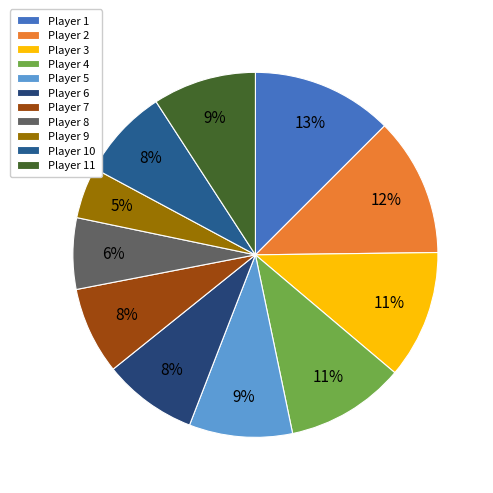

Is there any slice that represents more than half of the pie?

No